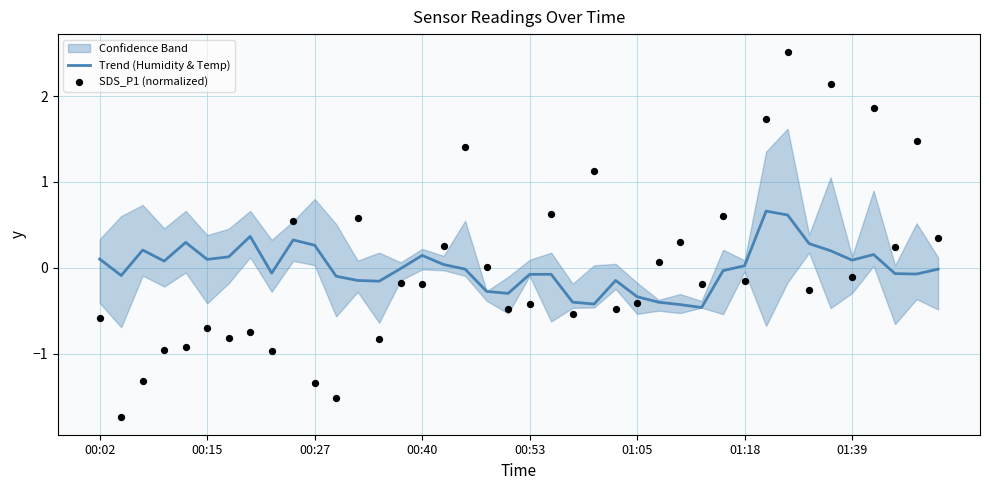

At which category is the sum across all series the highest?

32